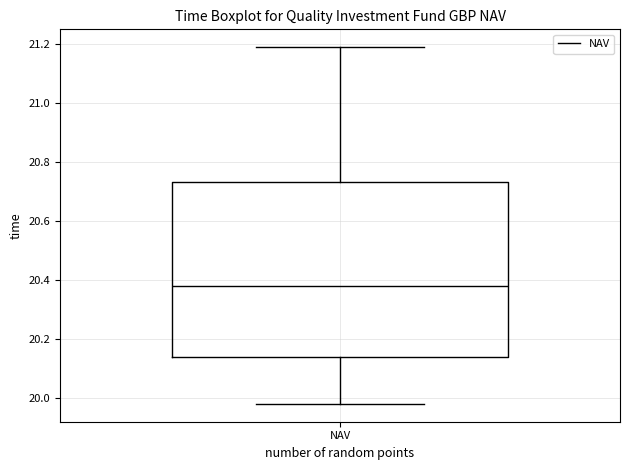

Read this box plot against the y-axis: the position of the median line, the range covered by the box, and the ends of both whiskers. The values are not printed on the chart, so give them approximately, as read against the axis.

median 20.38, box 20.14 to 20.74, whiskers 19.98 to 21.20